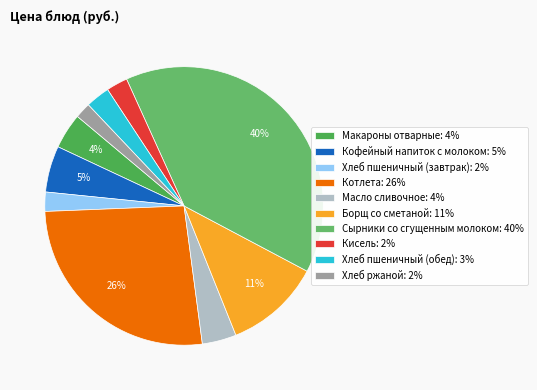

Is there any slice that represents more than half of the pie?

No